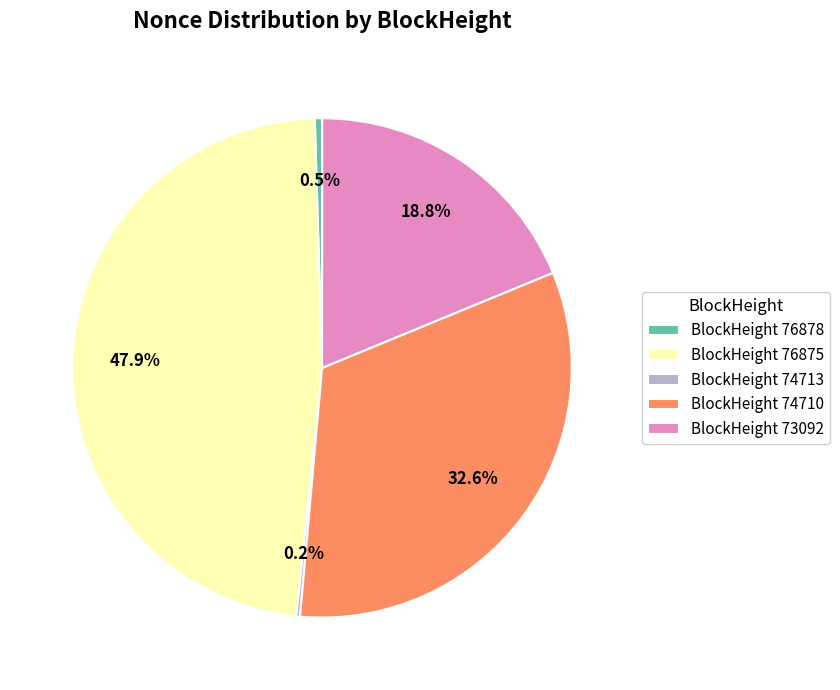

Which has a higher value, BlockHeight 76875 or BlockHeight 73092?

BlockHeight 76875